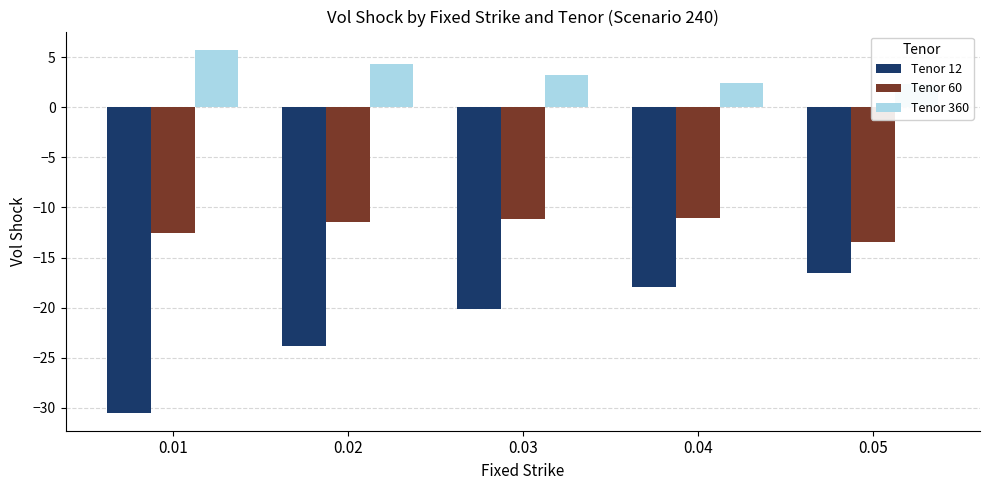

How many bars are there in total?

15